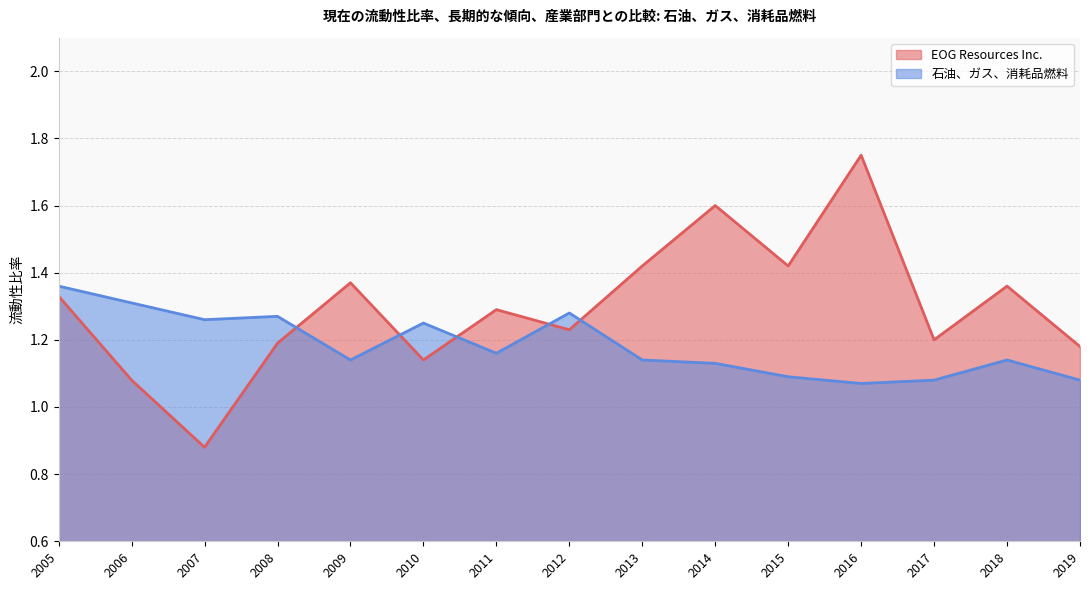

Which series has the largest range (max minus min)?

EOG Resources Inc.